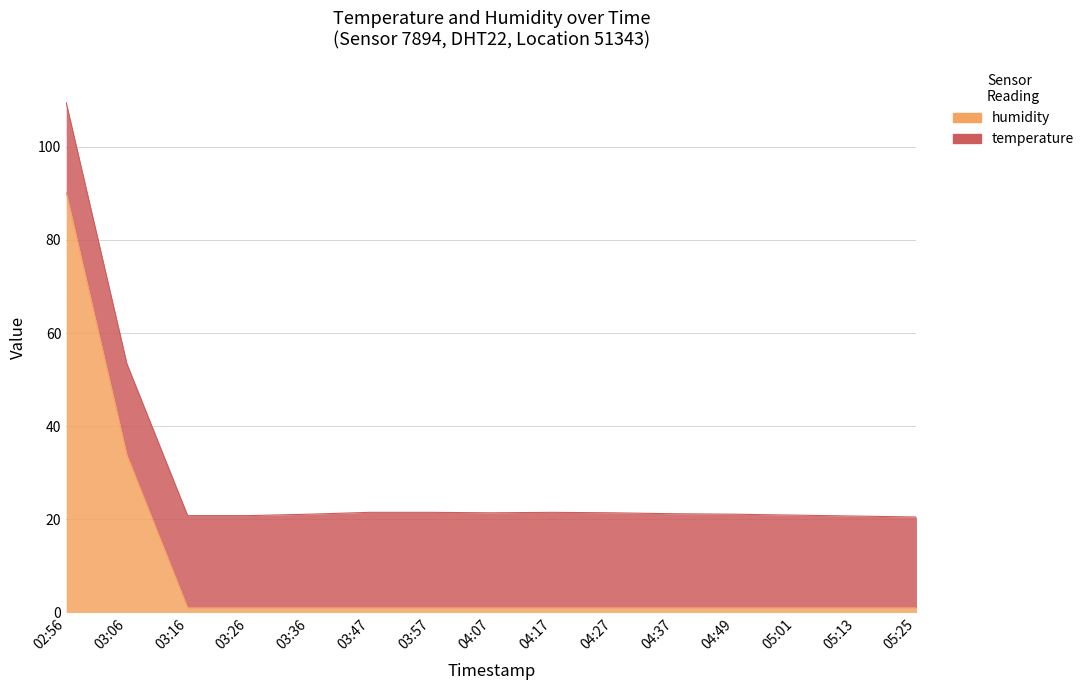

What is the label of the 2nd point from the right?

05:13